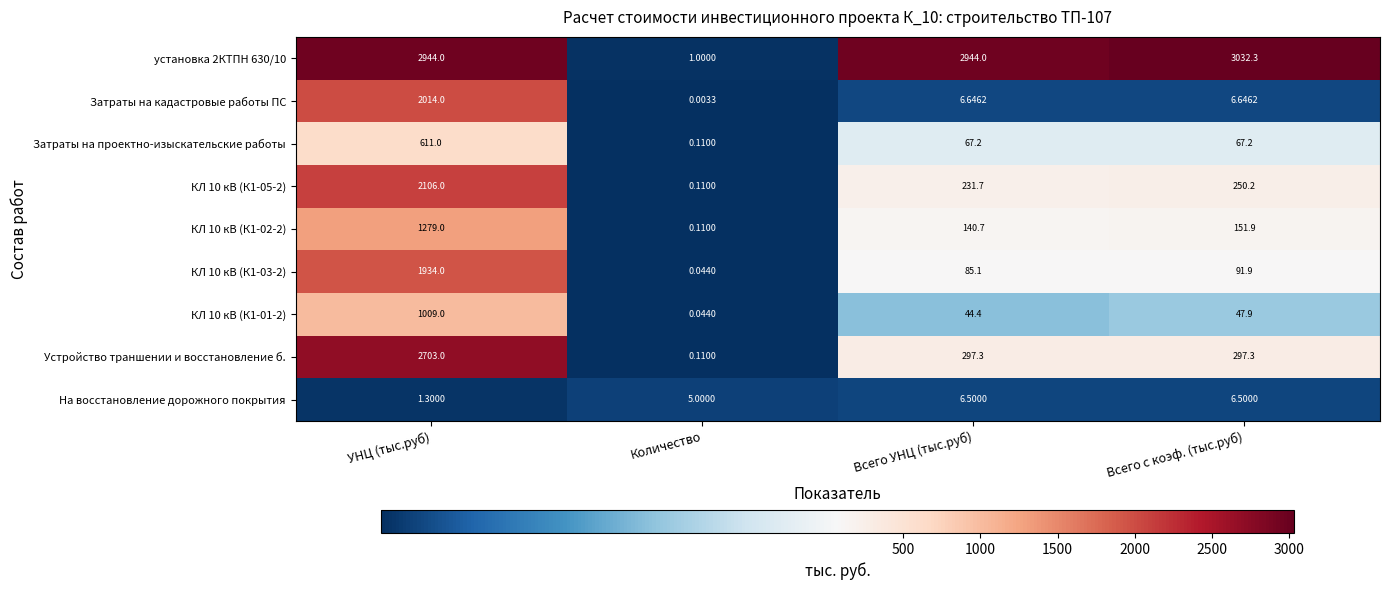

Which label corresponds to the largest value in the chart?

Всего с коэф. (тыс.руб)